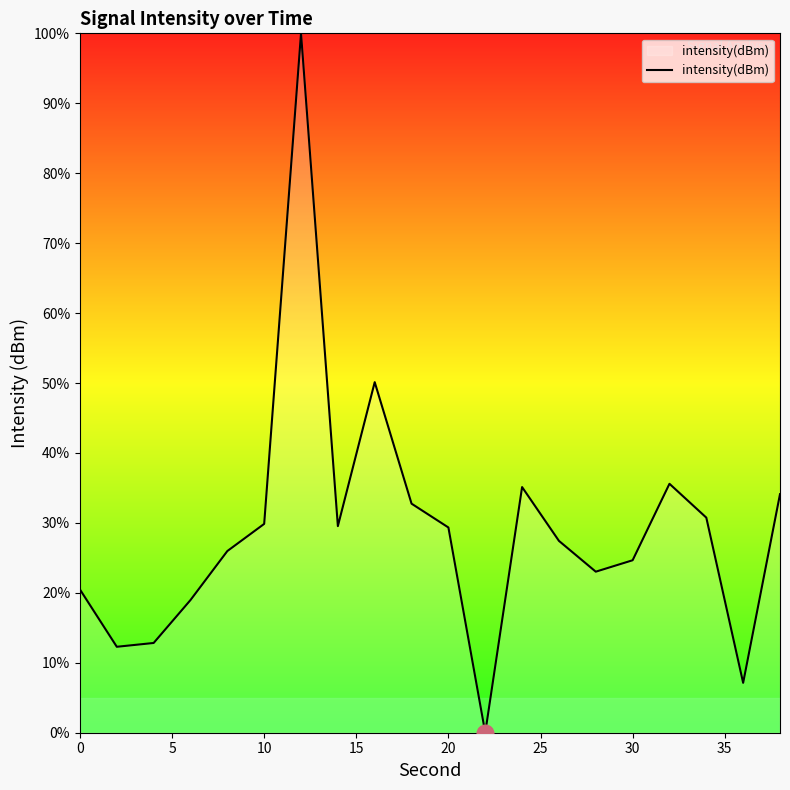

What is the difference between the maximum and minimum values?

100.0